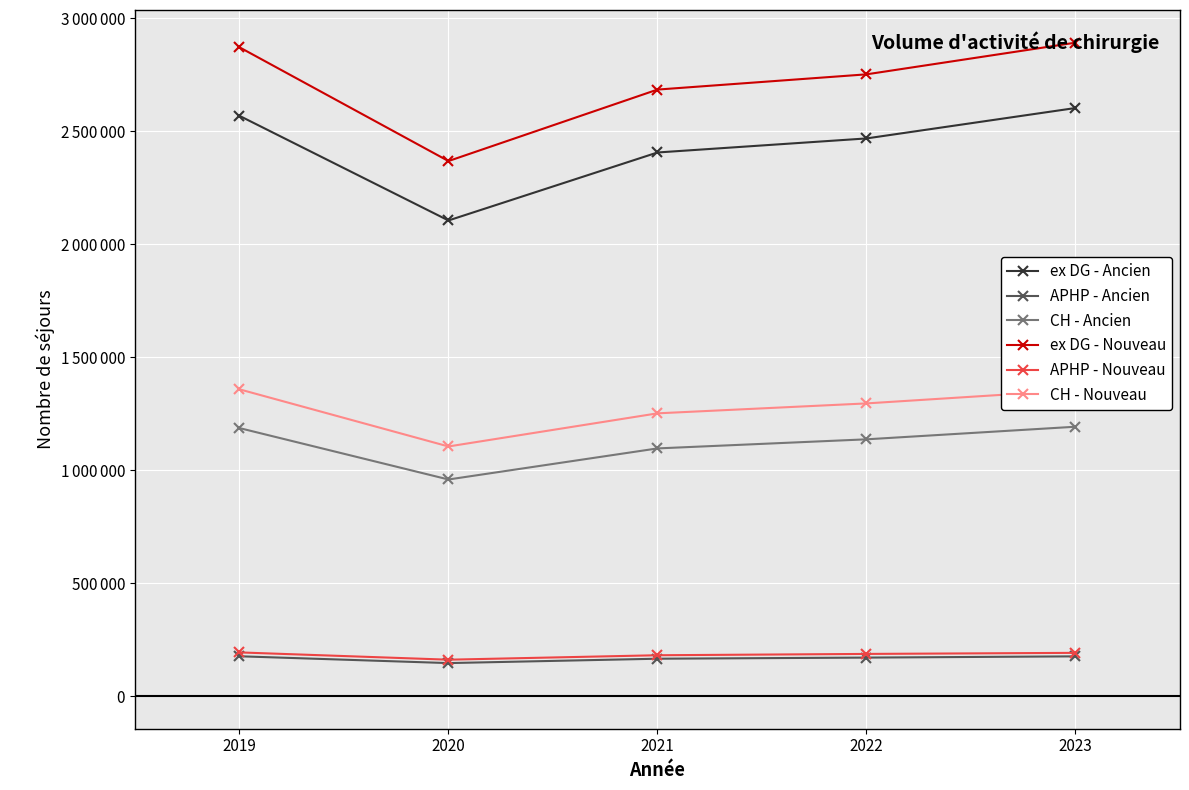

Rank the series by their maximum value, from lowest to highest.

APHP - Ancien, APHP - Nouveau, CH - Ancien, CH - Nouveau, ex DG - Ancien, ex DG - Nouveau